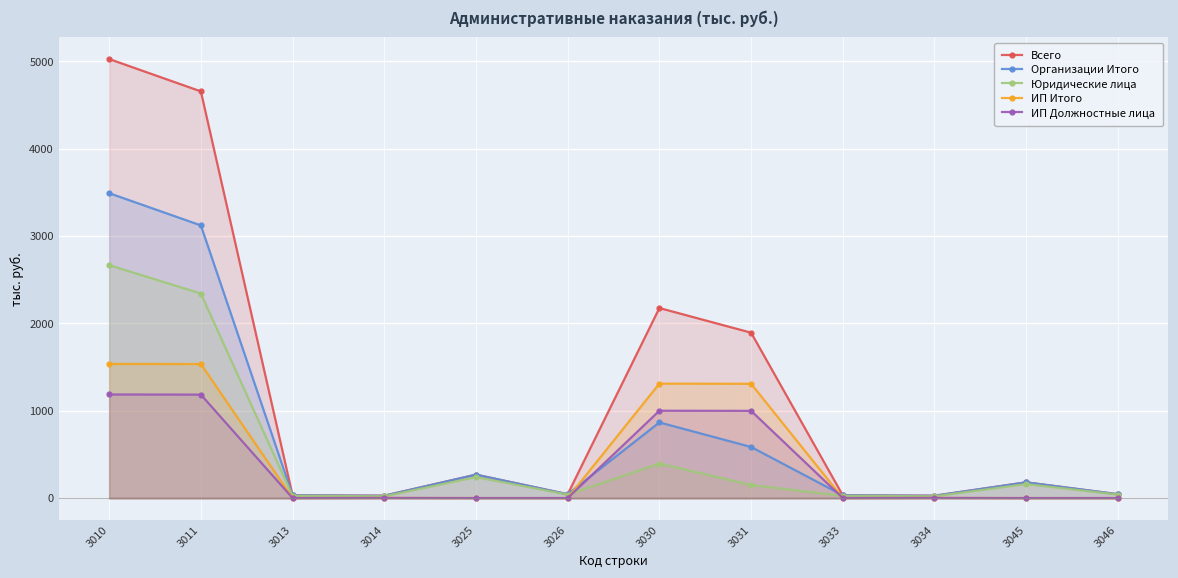

What is the value of the Организации Итого point at the 5th from the left?

268.0